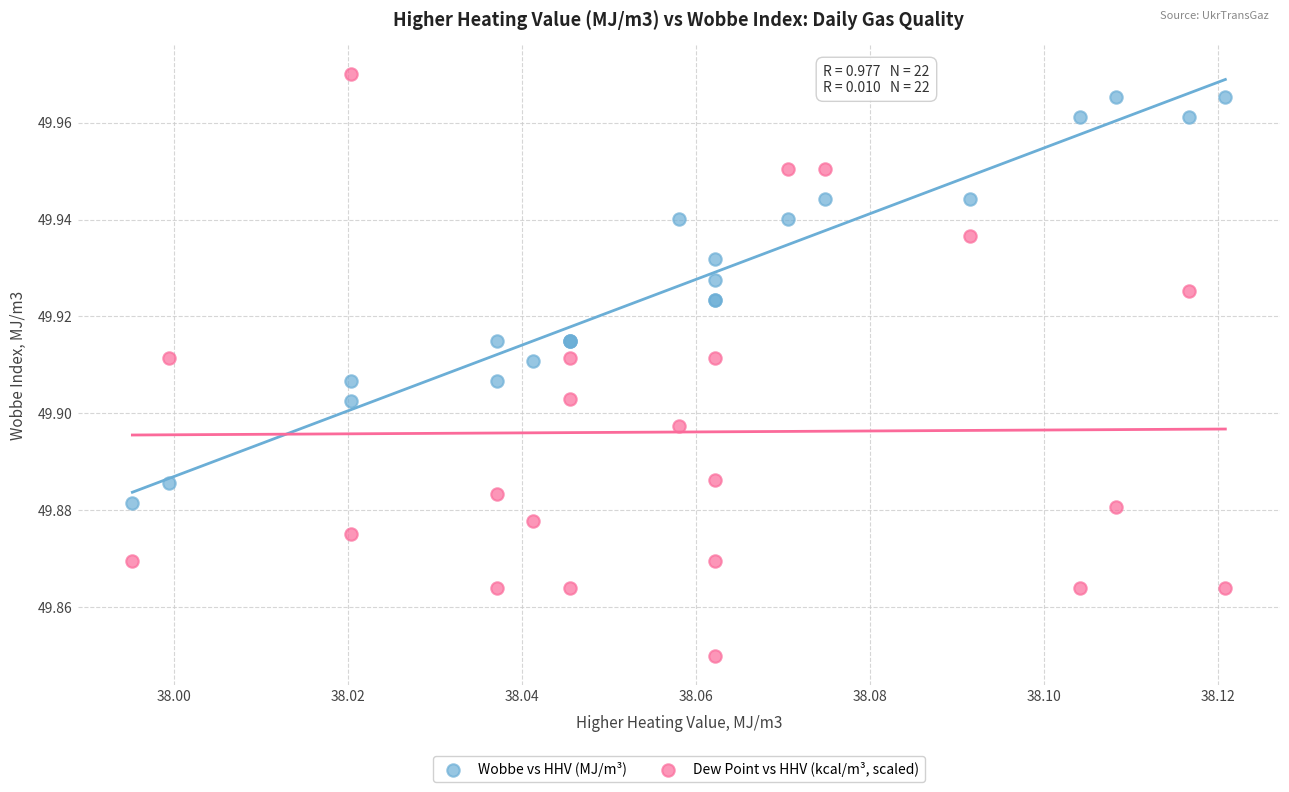

Which series contains the lowest Y value?

Dew Point vs HHV (kcal/m³, scaled)